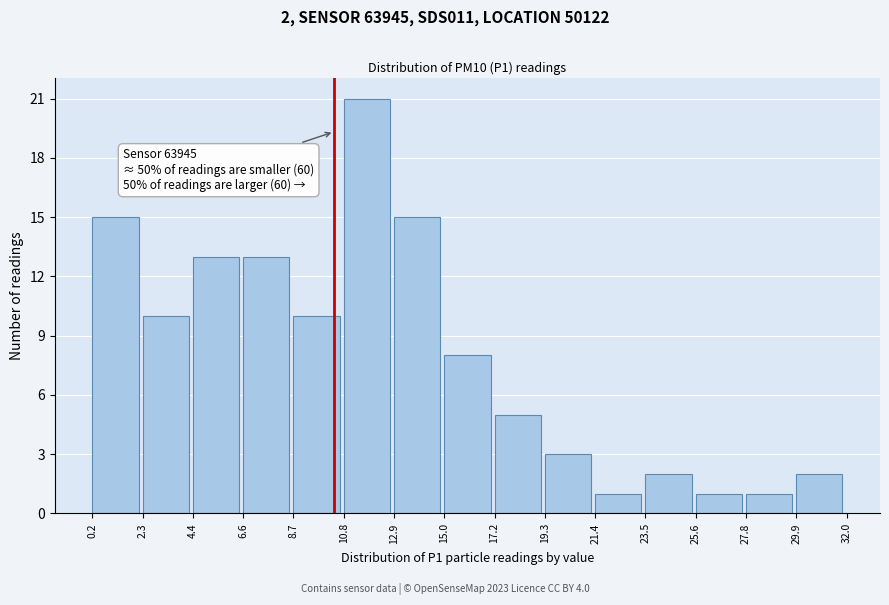

Over which range of the x-axis is the bar tallest?

10.8 to 12.9